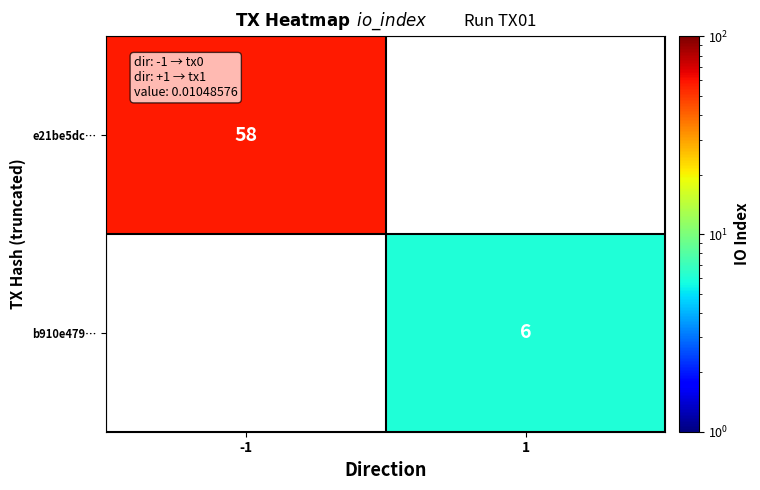

Is the value of e21be5dc… at -1 greater than the value of b910e479… at 1?

Yes